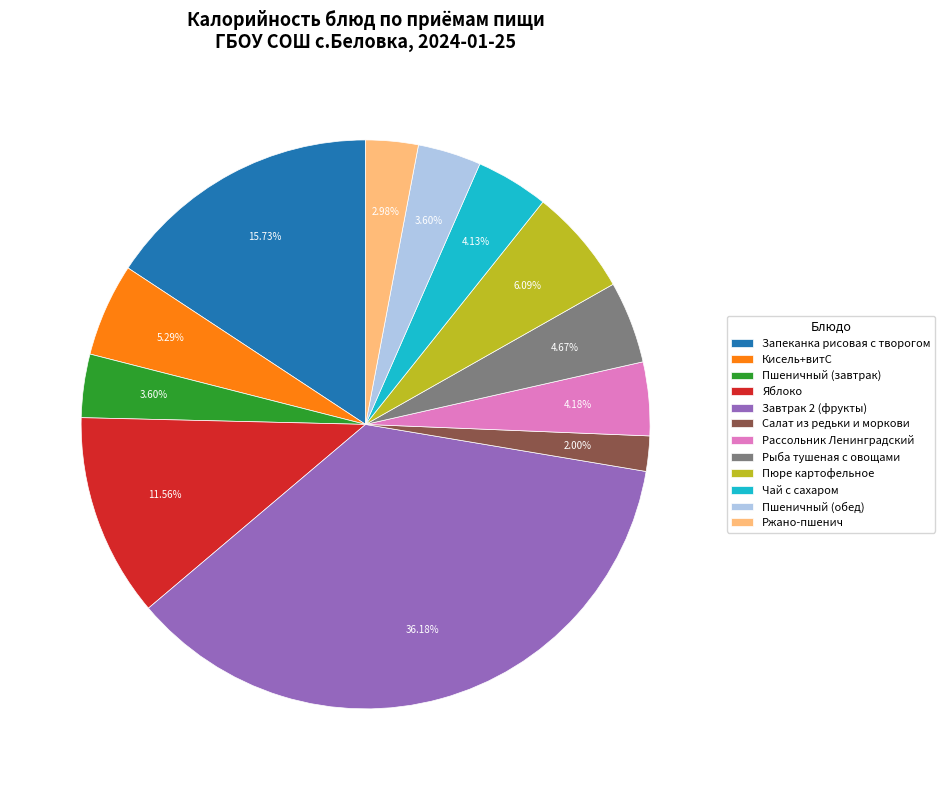

Which slice is the smallest?

Салат из редьки и моркови